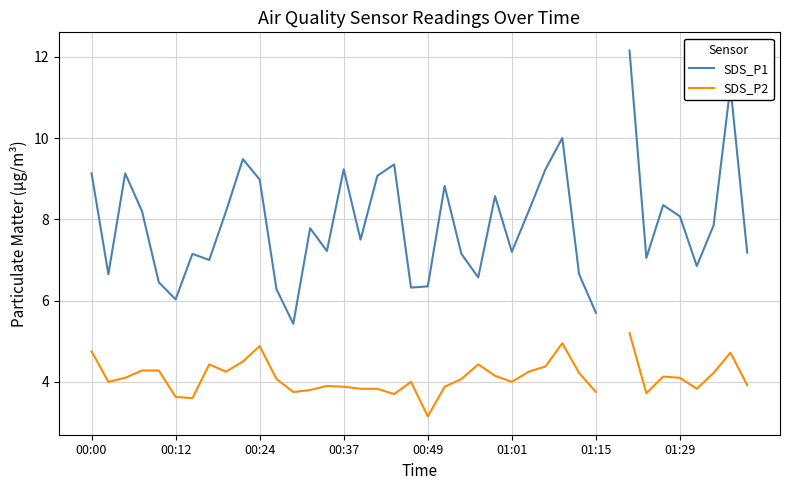

How many categories are shown in the chart?

40